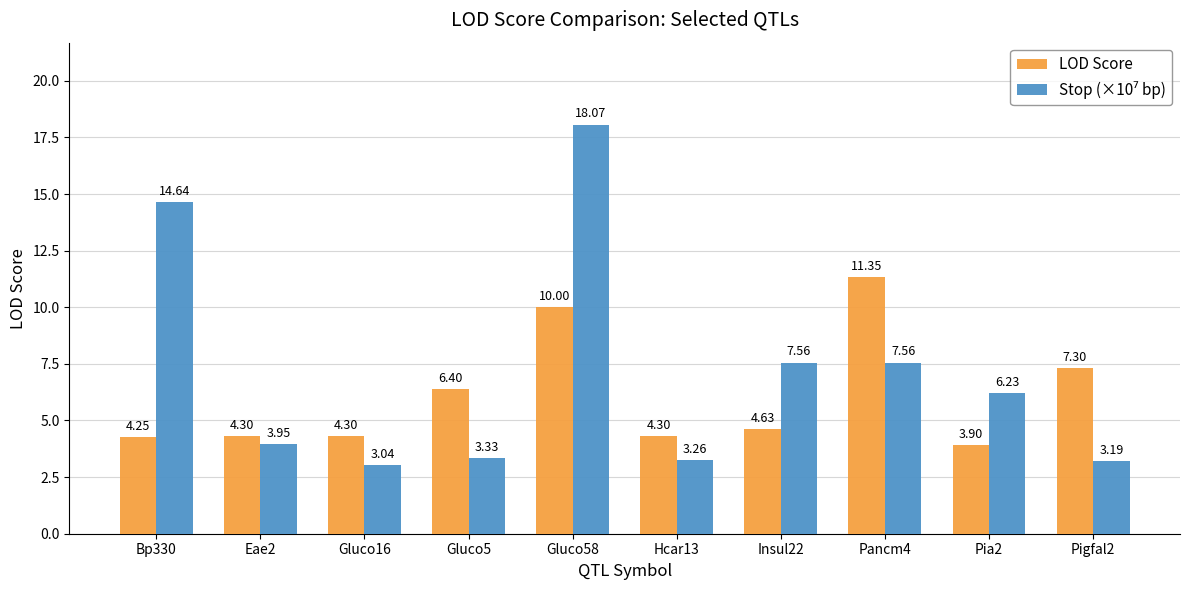

Count the number of data series in this chart.

2